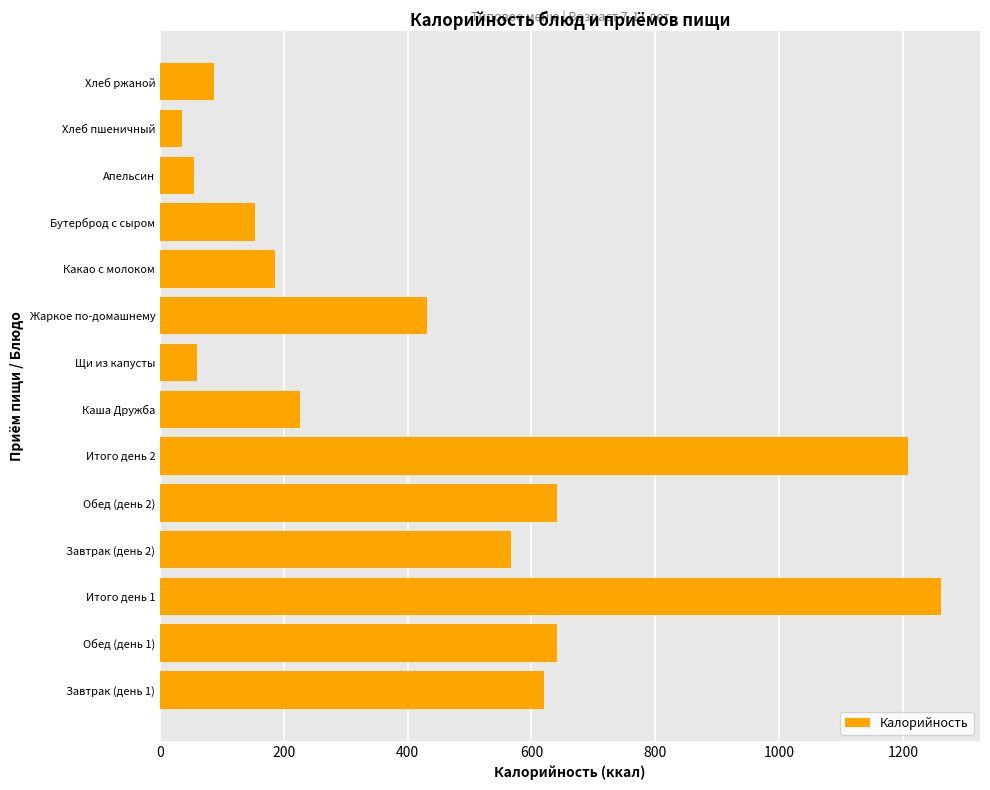

Between Завтрак (день 2) and Итого день 2, which is larger?

Итого день 2